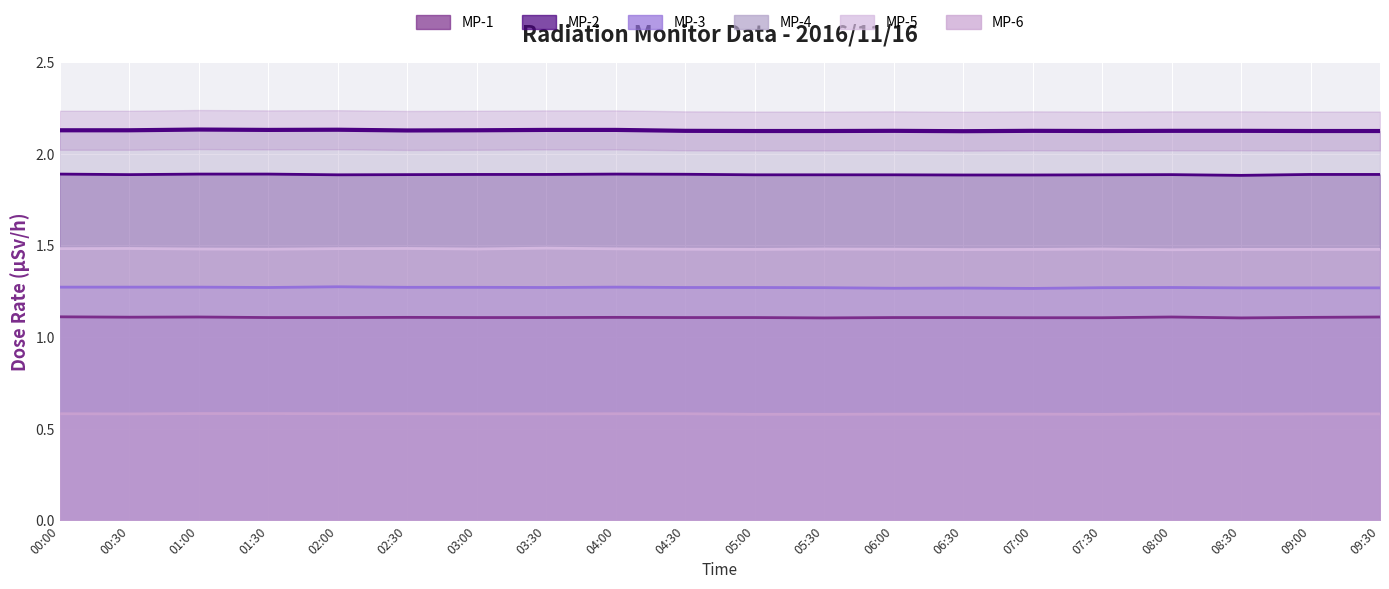

True or false: MP-5 and MP-3 intersect in this chart.

False